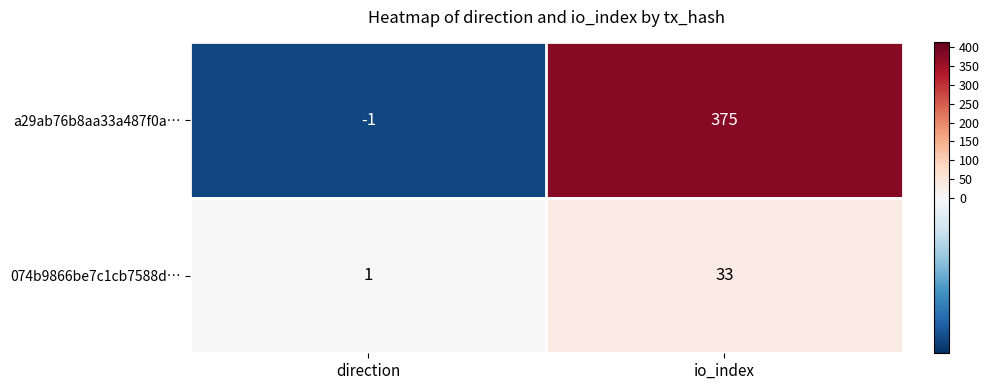

Reading left to right, extract all data points from this chart.

a29ab76b8aa33a487f0a…: direction=-1	io_index=375
074b9866be7c1cb7588d…: direction=1	io_index=33